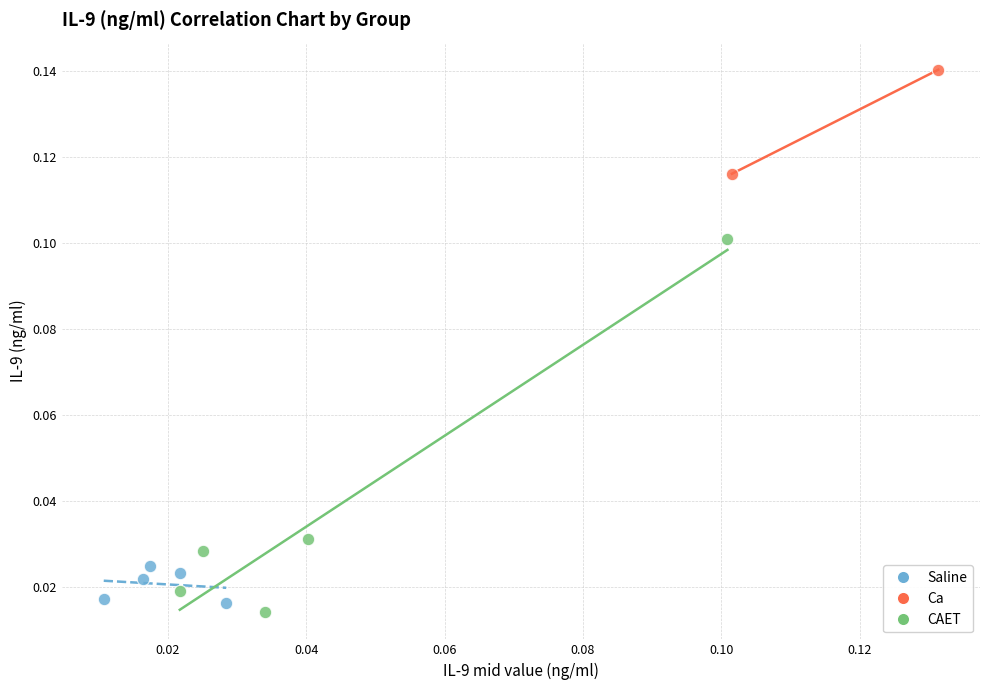

Which series has the largest Y range (max minus min)?

CAET